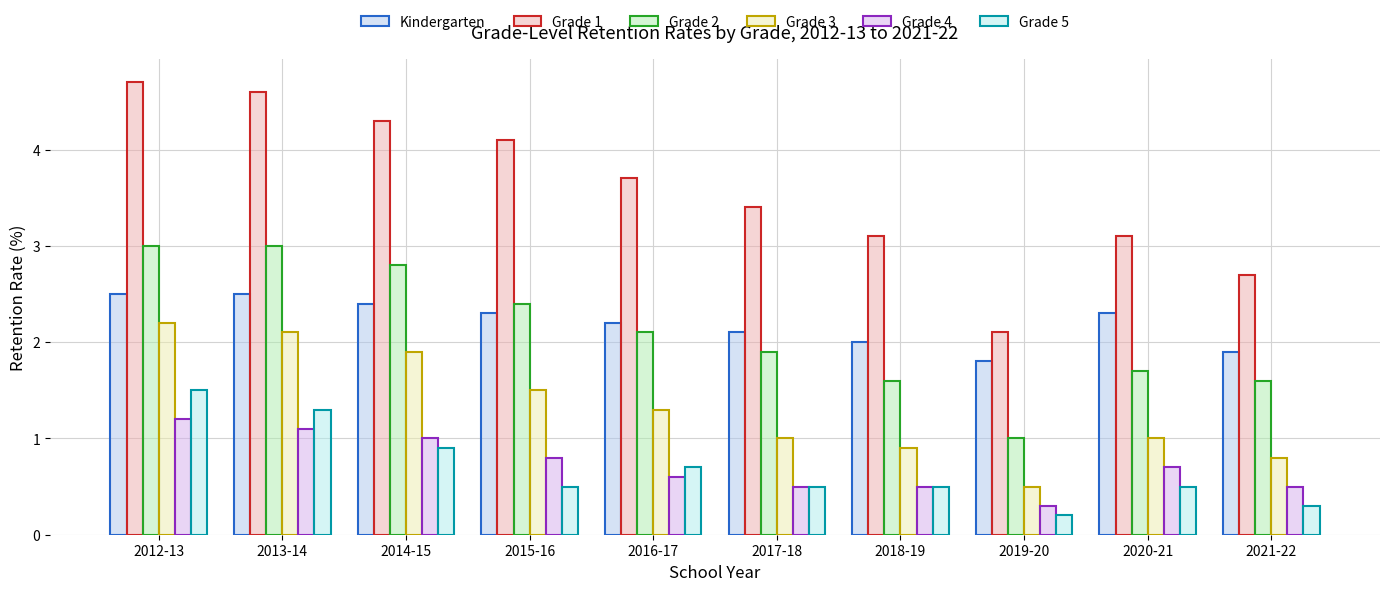

What is the sum of the Grade 2 values at 2016-17 and 2021-22?

3.7